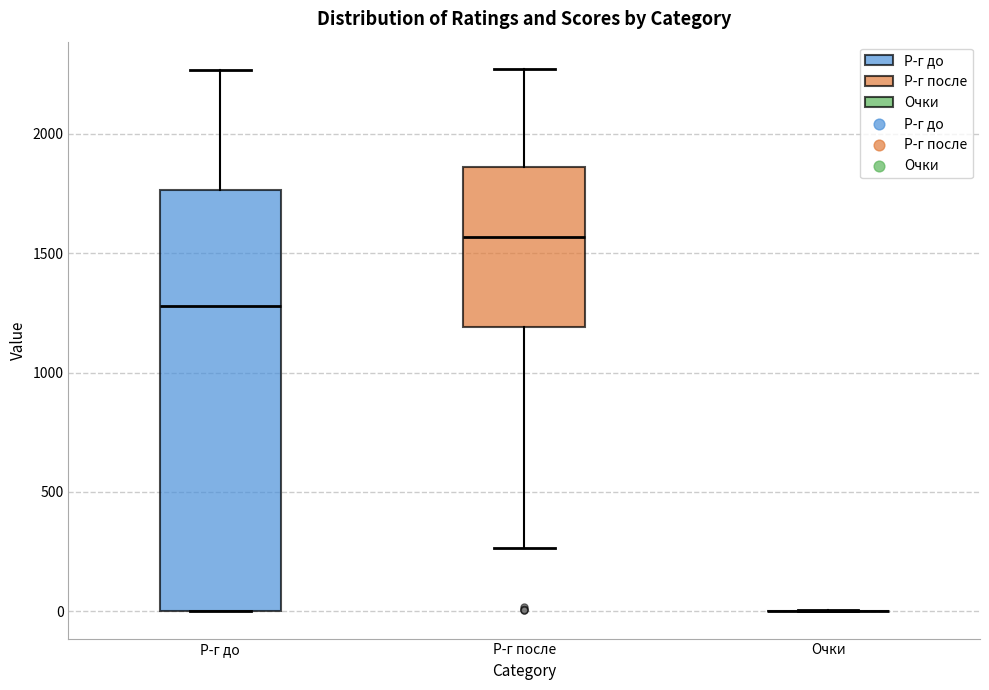

Which box is the tallest, from its lower edge to its upper edge?

Р-г до